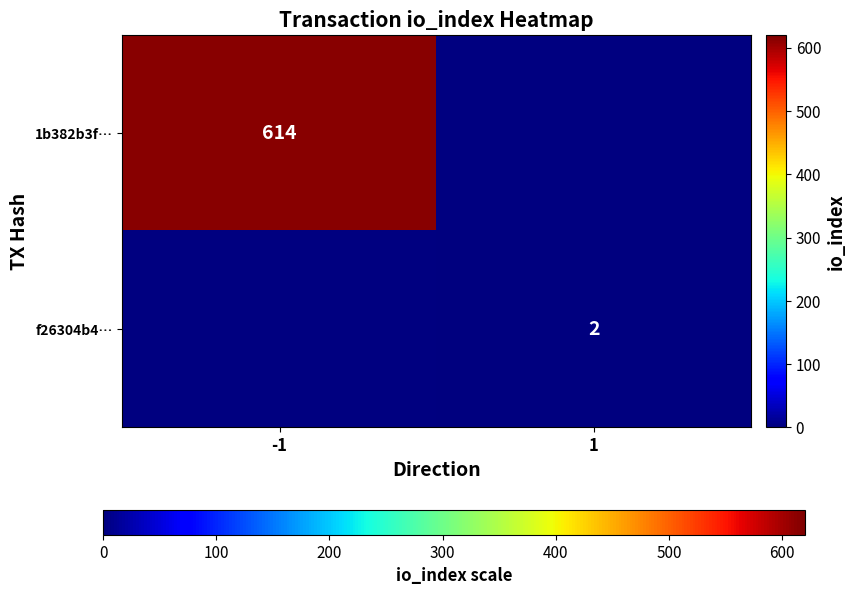

True or false: 1b382b3f… has a value of 168 at -1.

False